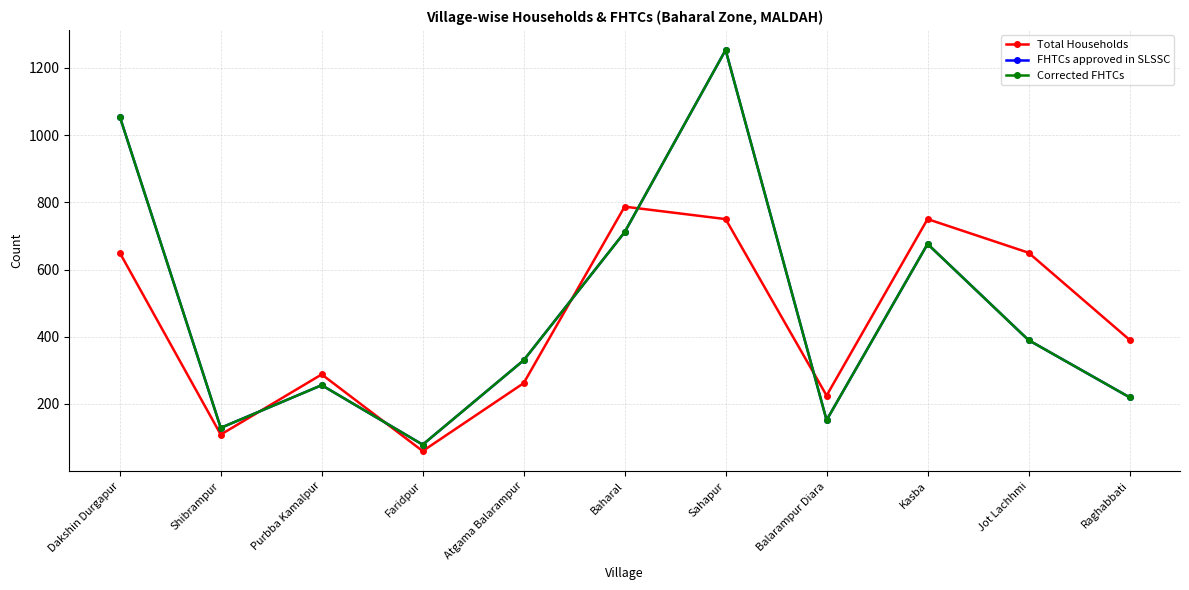

Which category has the lowest value across all series?

Faridpur